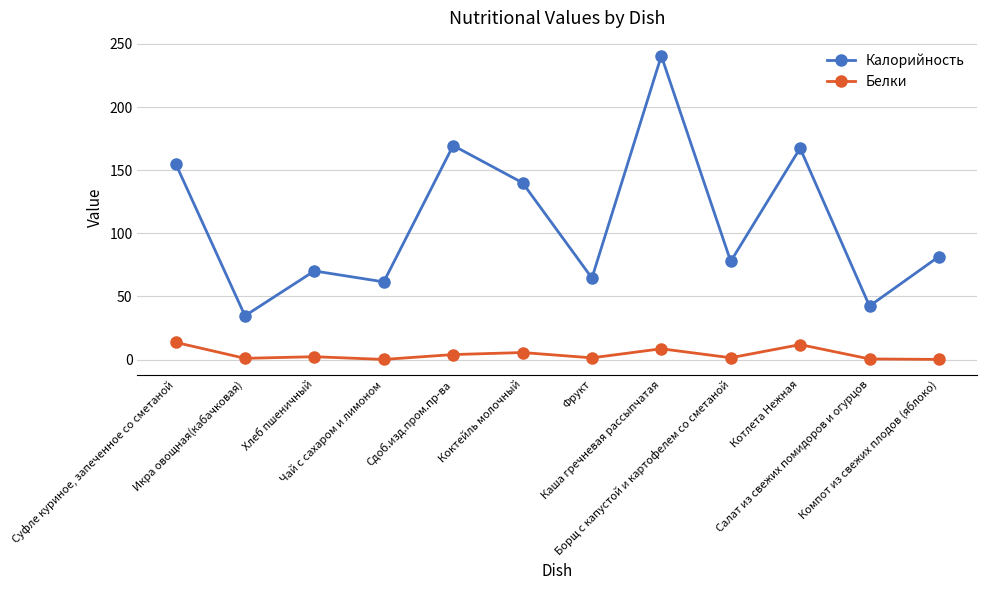

True or false: Калорийность and Белки cross at least once.

False